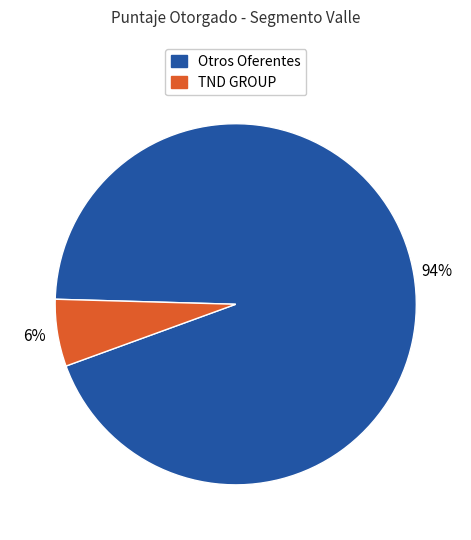

Do Otros Oferentes and TND GROUP together represent more than half of the pie?

Yes